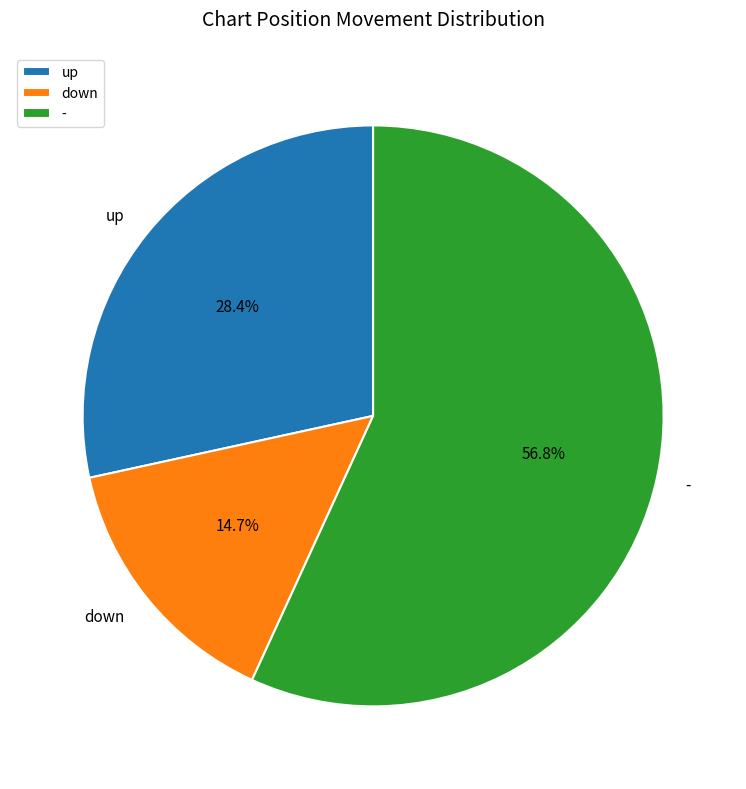

Is up the majority of the pie?

No